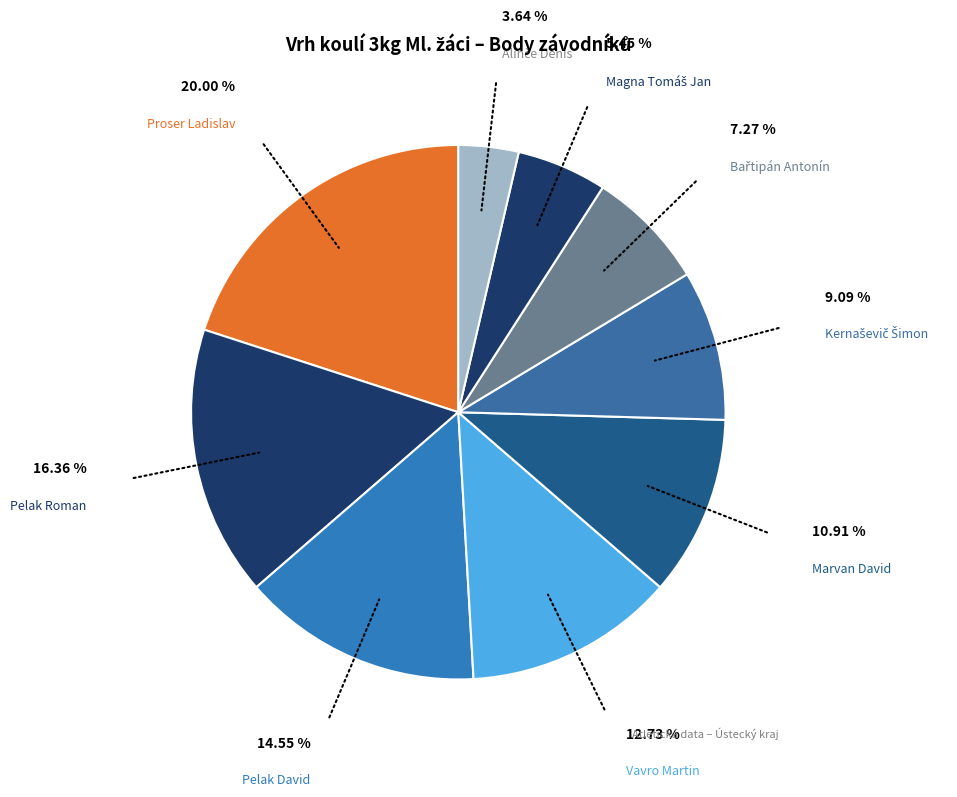

Does Pelak Roman account for over 50% of the chart?

No